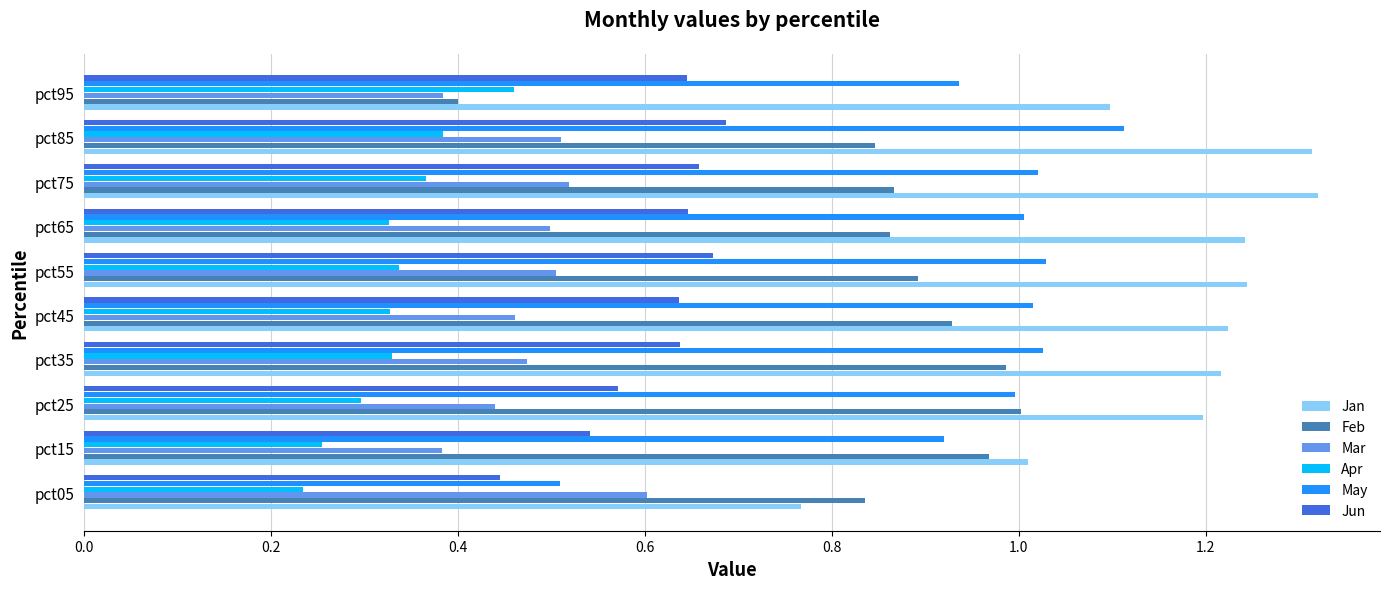

What is the sum of all Feb values?

8.6